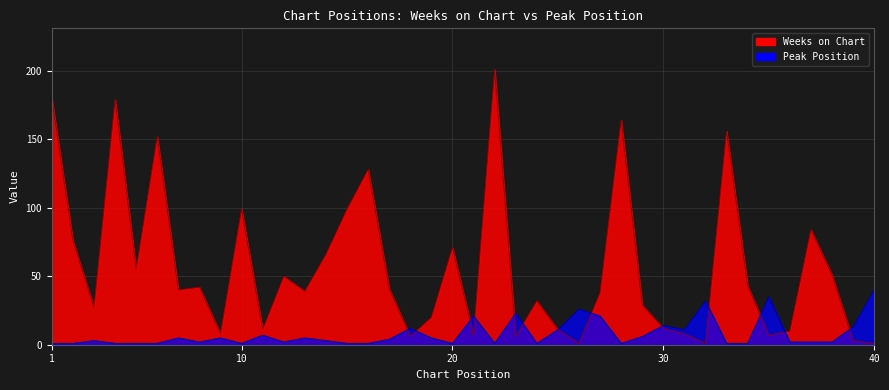

In Weeks on Chart, how many points are higher than both neighbors (excluding endpoints)?

12